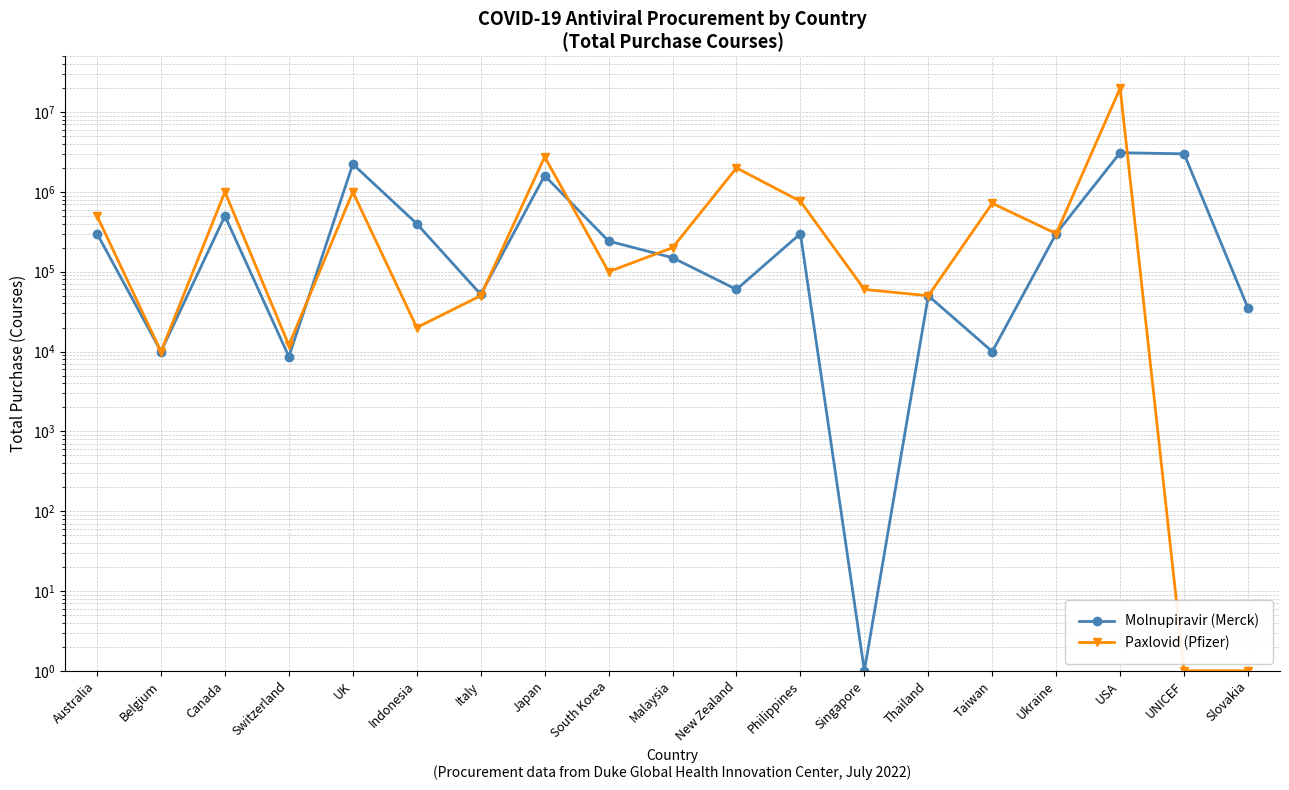

Is the value of Paxlovid (Pfizer) at Australia greater than the value of Molnupiravir (Merck) at Malaysia?

Yes